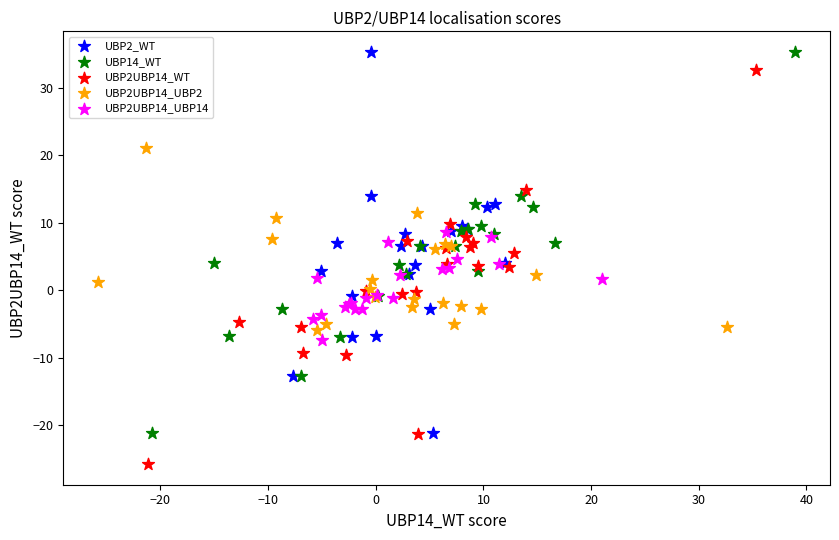

Which series contains the lowest Y value?

UBP2UBP14_WT